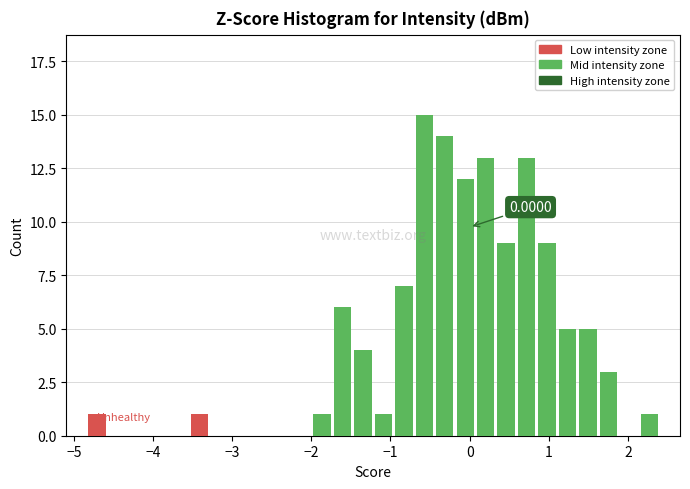

Read against the x-axis, roughly where is the centre of the tallest bar?

-0.6